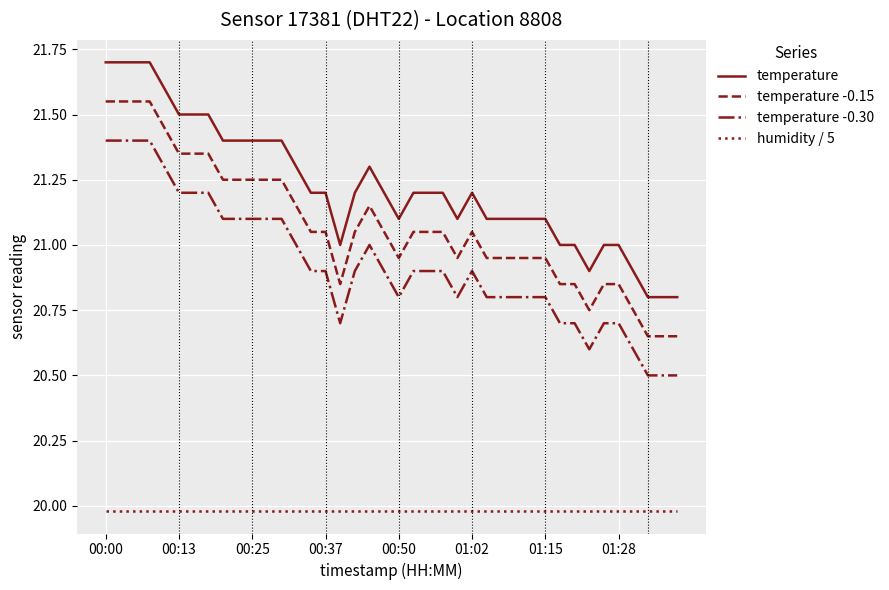

What is the maximum value shown in the chart?

21.7